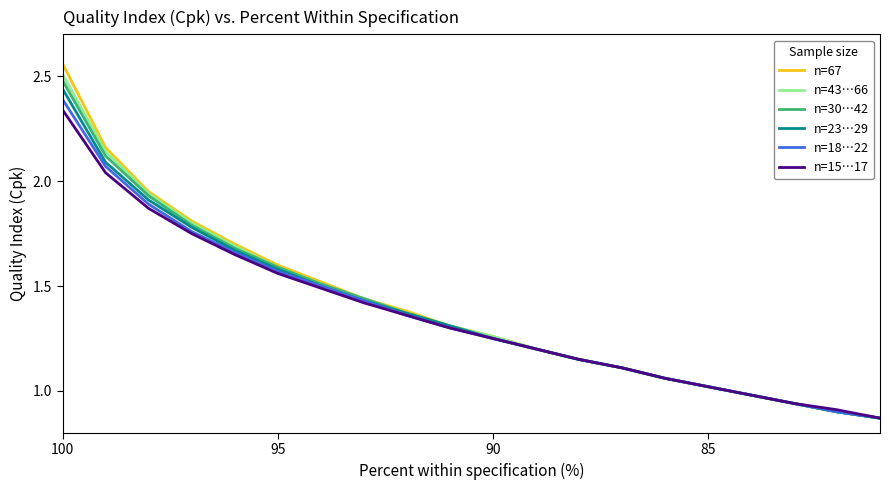

True or false: n=18…22 and n=30…42 cross at least once.

False